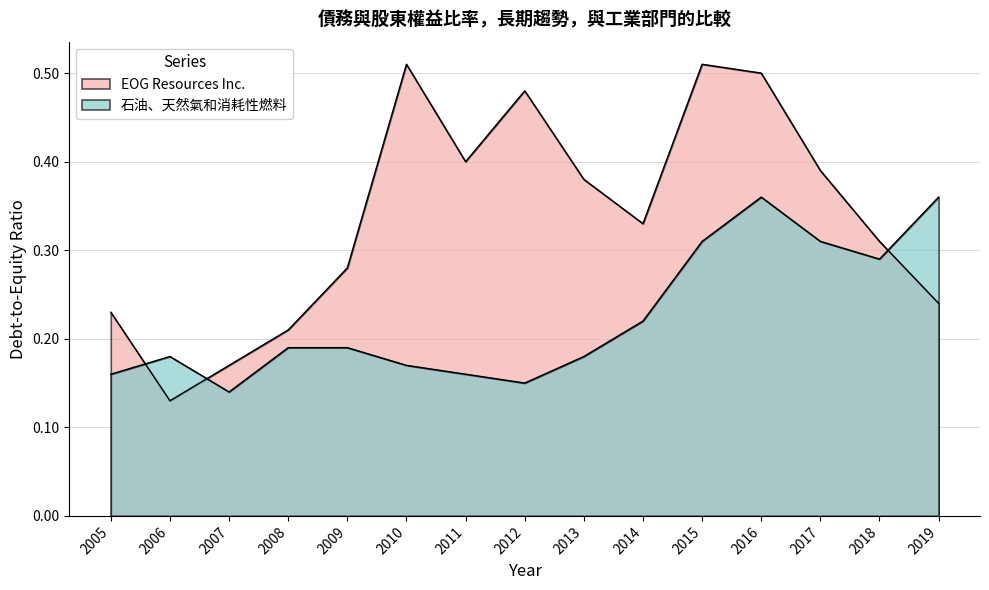

True or false: EOG Resources Inc. and 石油、天然氣和消耗性燃料 cross at least once.

True